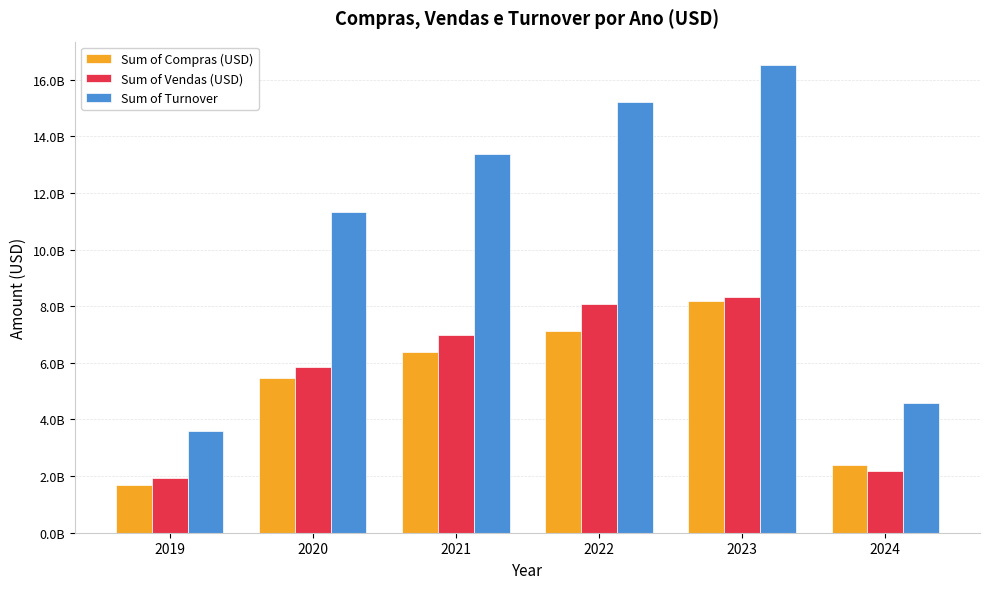

Reading left to right, transcribe all the data shown in this chart.

Sum of Compras (USD): 1676122299.8	5470846632.6	6369598586.6	7125269322.8	8181835597.1	2394110181.7
Sum of Vendas (USD): 1926785270.0	5839681919.0	6991025379.4	8068683370.3	8334821328.6	2174795866.9
Sum of Turnover: 3602907569.9	11310528551.6	13360623966.0	15193952693.2	16516656925.7	4568906048.6